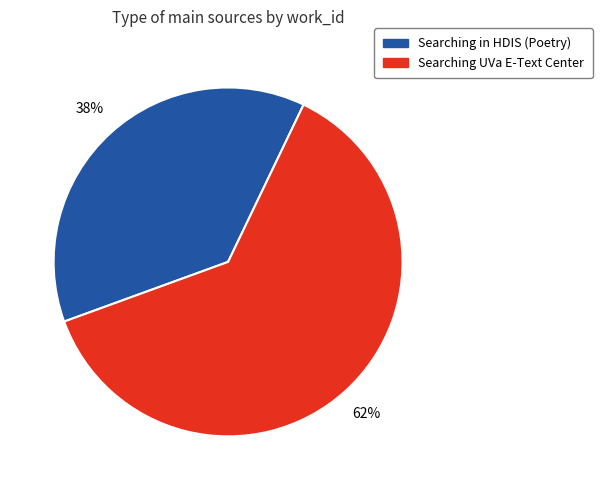

The Searching in HDIS (Poetry) slice represents 32% of the pie. True or false?

False